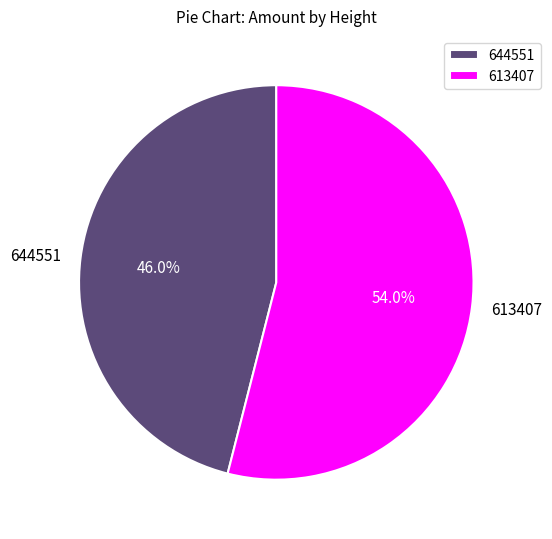

Is 644551 the majority of the pie?

No